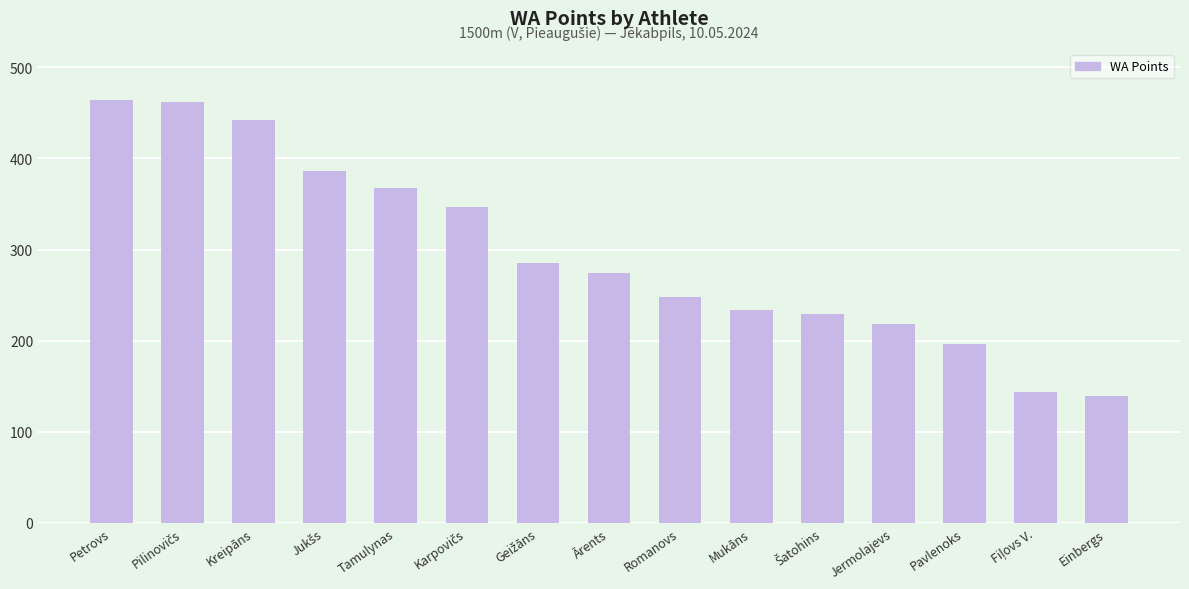

What is the value of the 4th bar from the left?

386